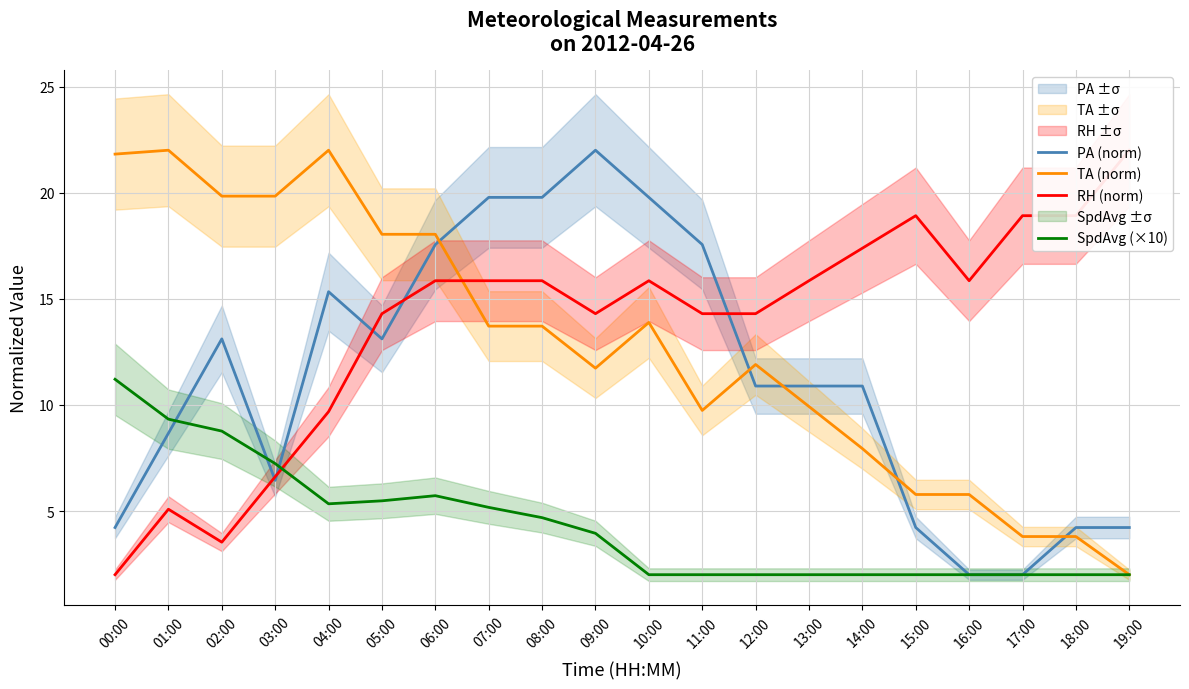

Rank the categories by TA (norm) value from highest to lowest.

01:00, 04:00, 00:00, 02:00, 03:00, 05:00, 06:00, 10:00, 07:00, 08:00, 12:00, 09:00, 13:00, 11:00, 14:00, 15:00, 16:00, 17:00, 18:00, 19:00